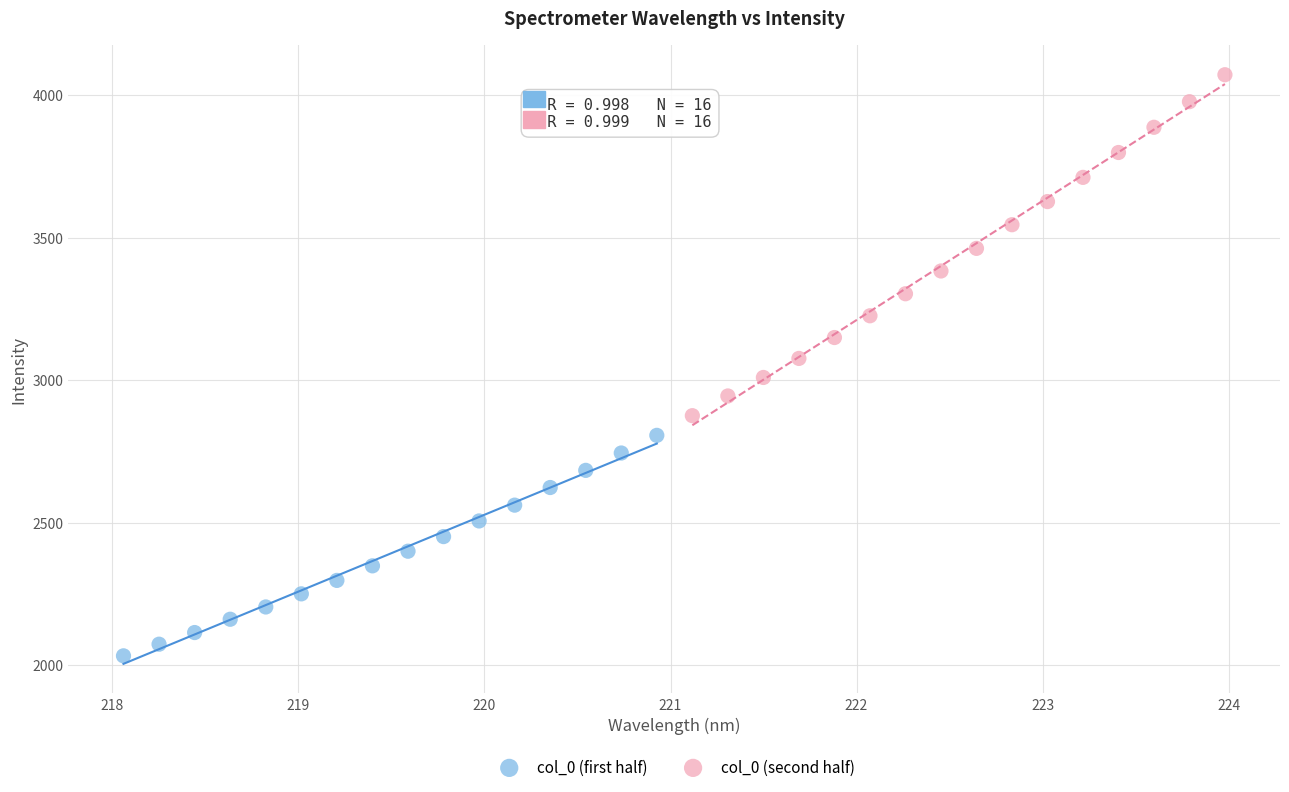

Which series reaches the minimum Y coordinate?

col_0 (first half)